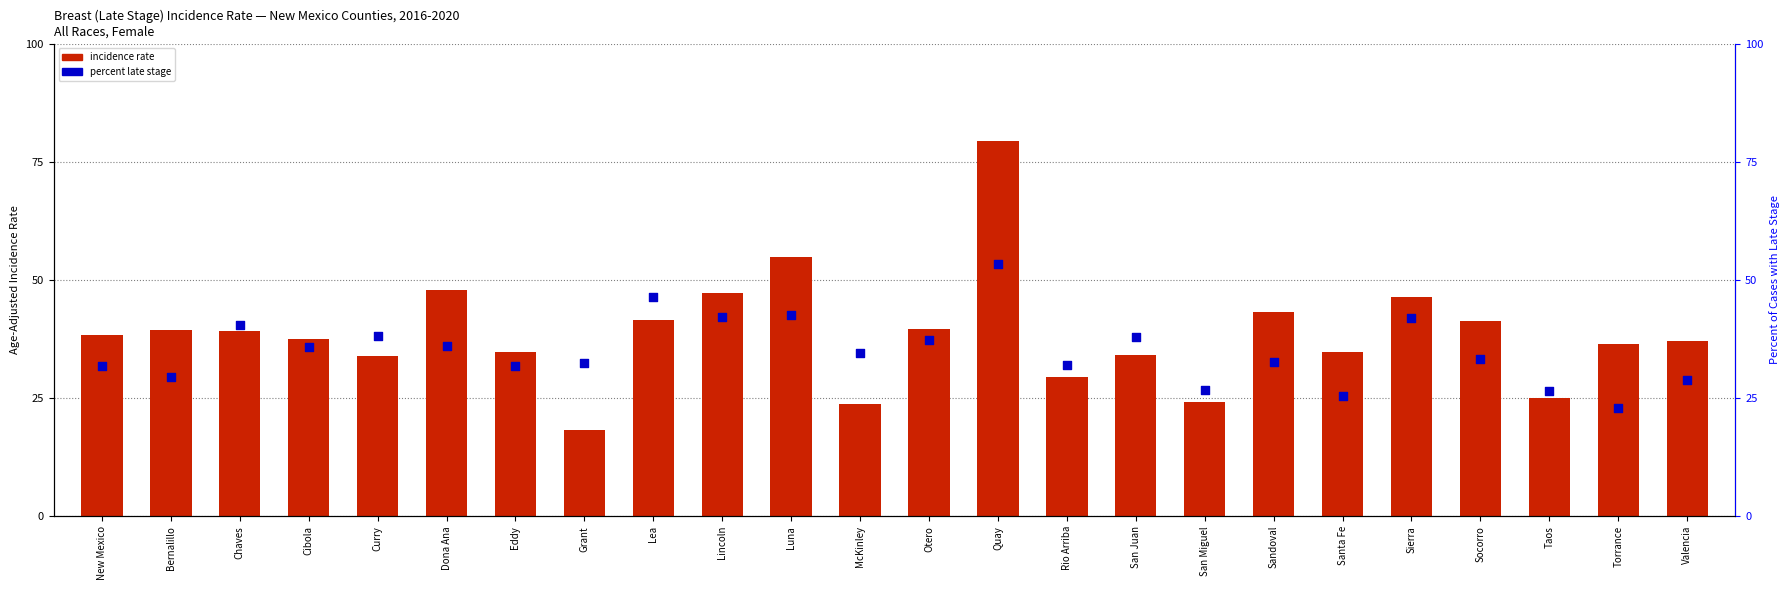

Which series reaches the maximum Y coordinate?

incidence rate